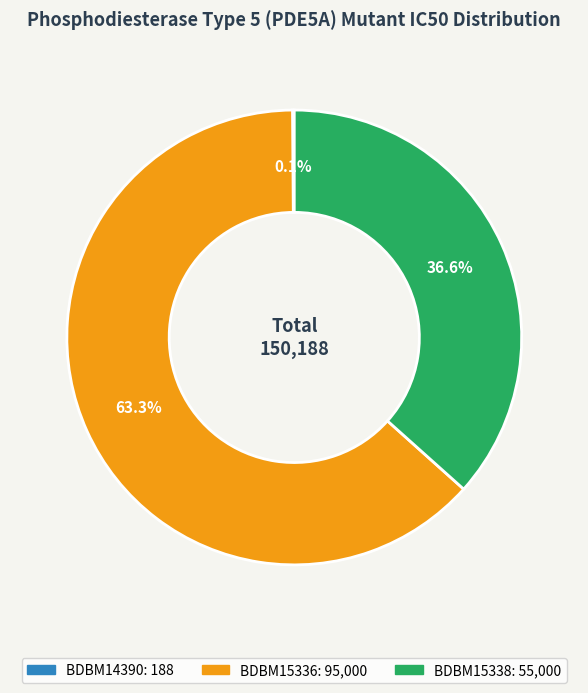

What is the largest slice in the pie chart?

BDBM15336